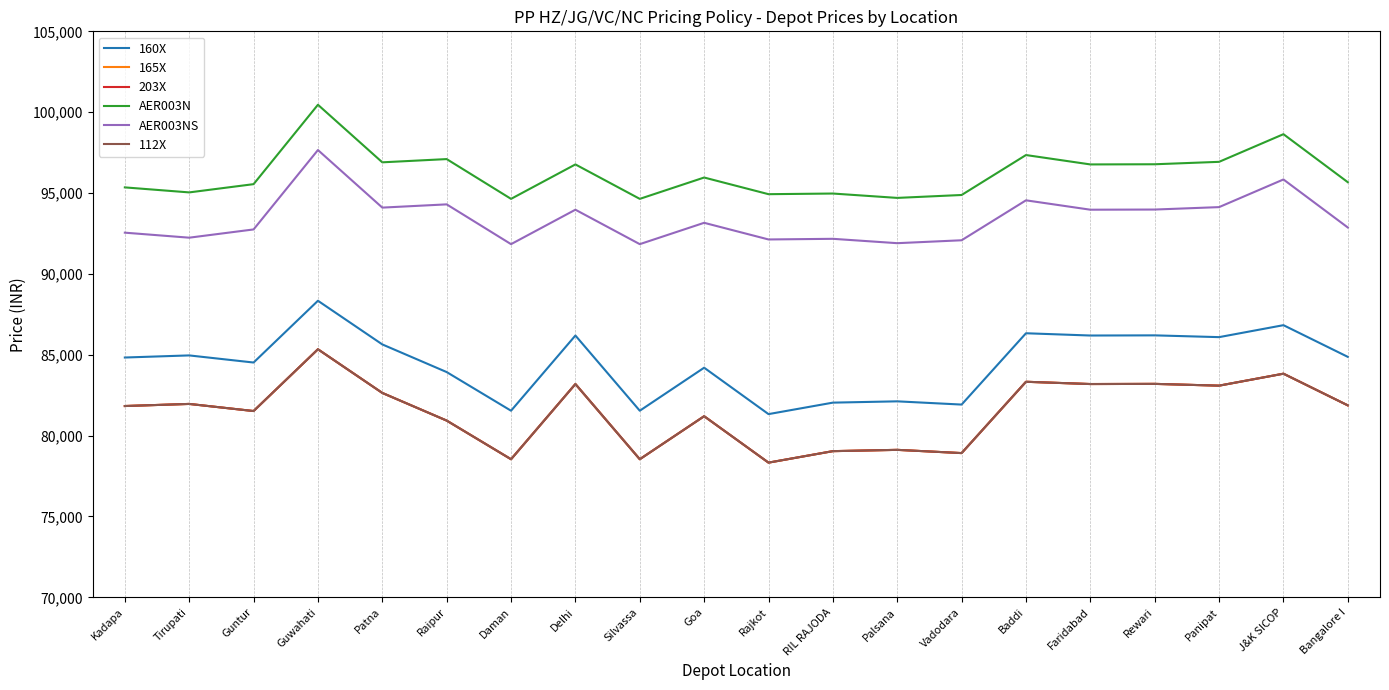

Reading left to right, list all the values displayed in this chart.

160X: Kadapa=84830	Tirupati=84960	Guntur=84520	Guwahati=88340	Patna=85640	Raipur=83930	Daman=81540	Delhi=86190	Silvassa=81540	Goa=84200	Rajkot=81330	RIL RAJODA=82040	Palsana=82120	Vadodara=81920	Baddi=86330	Faridabad=86190	Rewari=86200	Panipat=86090	J&K SICOP=86830	Bangalore I=84870
165X: Kadapa=81830	Tirupati=81960	Guntur=81520	Guwahati=85340	Patna=82640	Raipur=80930	Daman=78540	Delhi=83190	Silvassa=78540	Goa=81200	Rajkot=78330	RIL RAJODA=79040	Palsana=79120	Vadodara=78920	Baddi=83330	Faridabad=83190	Rewari=83200	Panipat=83090	J&K SICOP=83830	Bangalore I=81870
203X: Kadapa=81830	Tirupati=81960	Guntur=81520	Guwahati=85340	Patna=82640	Raipur=80930	Daman=78540	Delhi=83190	Silvassa=78540	Goa=81200	Rajkot=78330	RIL RAJODA=79040	Palsana=79120	Vadodara=78920	Baddi=83330	Faridabad=83190	Rewari=83200	Panipat=83090	J&K SICOP=83830	Bangalore I=81870
AER003N: Kadapa=95350	Tirupati=95040	Guntur=95550	Guwahati=100460	Patna=96900	Raipur=97100	Daman=94640	Delhi=96770	Silvassa=94640	Goa=95960	Rajkot=94930	RIL RAJODA=94970	Palsana=94700	Vadodara=94880	Baddi=97350	Faridabad=96770	Rewari=96780	Panipat=96930	J&K SICOP=98640	Bangalore I=95670
AER003NS: Kadapa=92550	Tirupati=92240	Guntur=92750	Guwahati=97660	Patna=94100	Raipur=94300	Daman=91840	Delhi=93970	Silvassa=91840	Goa=93160	Rajkot=92130	RIL RAJODA=92170	Palsana=91900	Vadodara=92080	Baddi=94550	Faridabad=93970	Rewari=93980	Panipat=94130	J&K SICOP=95840	Bangalore I=92870
112X: Kadapa=81830	Tirupati=81960	Guntur=81520	Guwahati=85340	Patna=82640	Raipur=80930	Daman=78540	Delhi=83190	Silvassa=78540	Goa=81200	Rajkot=78330	RIL RAJODA=79040	Palsana=79120	Vadodara=78920	Baddi=83330	Faridabad=83190	Rewari=83200	Panipat=83090	J&K SICOP=83830	Bangalore I=81870